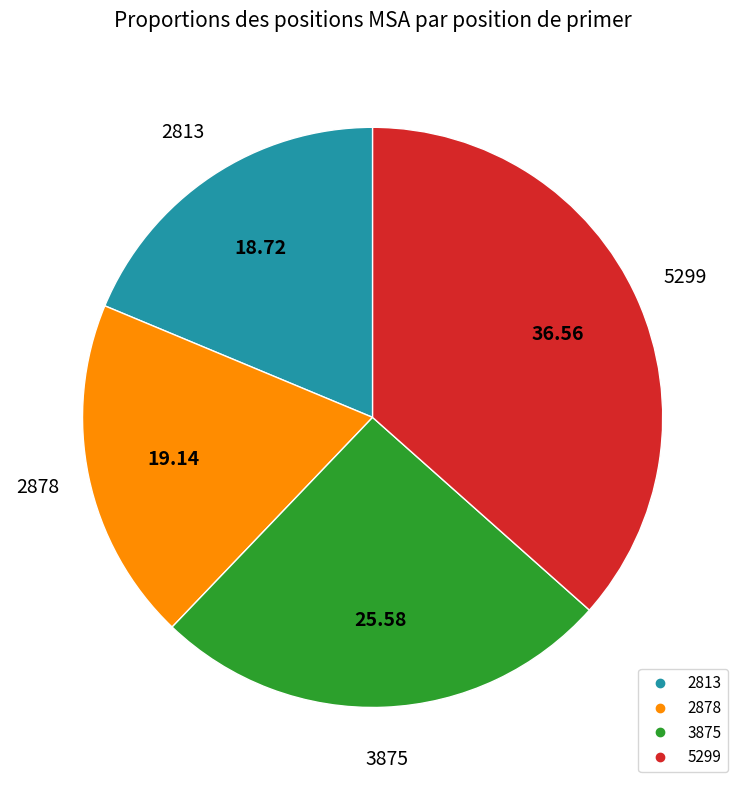

Is the sum of 3875 and 5299 greater than half?

Yes